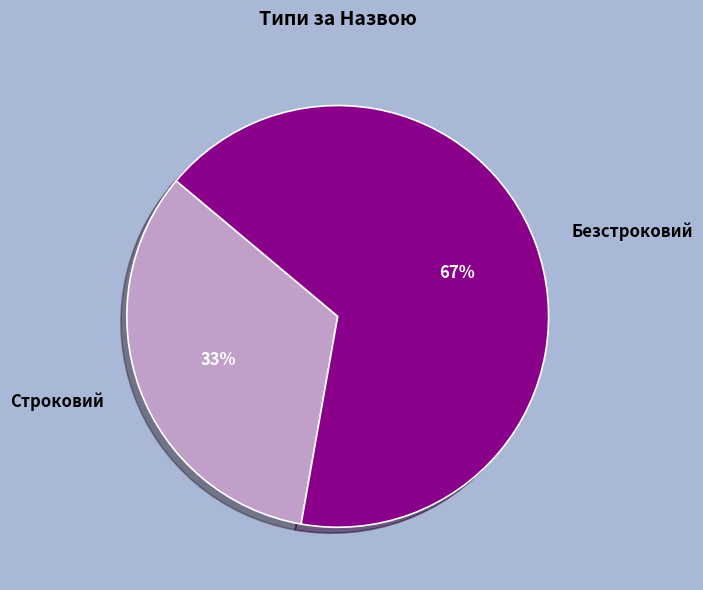

Is there a majority slice in this chart?

Yes